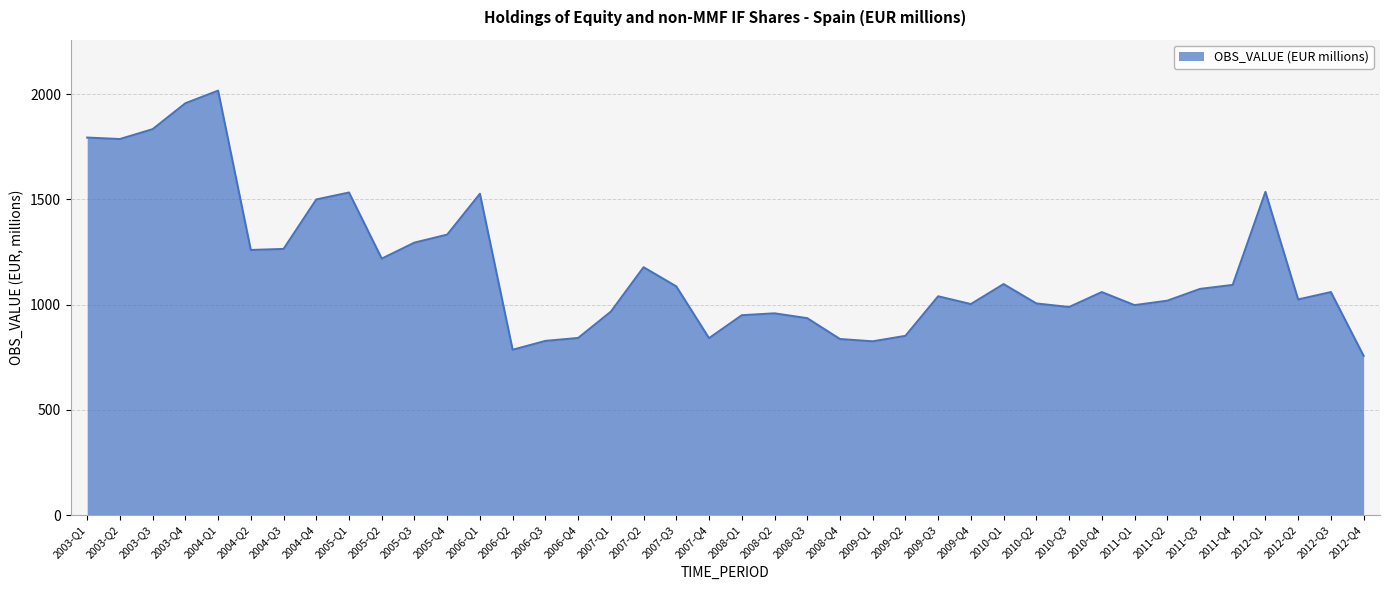

What is the change in value from 2003-Q4 to 2005-Q4?

-624